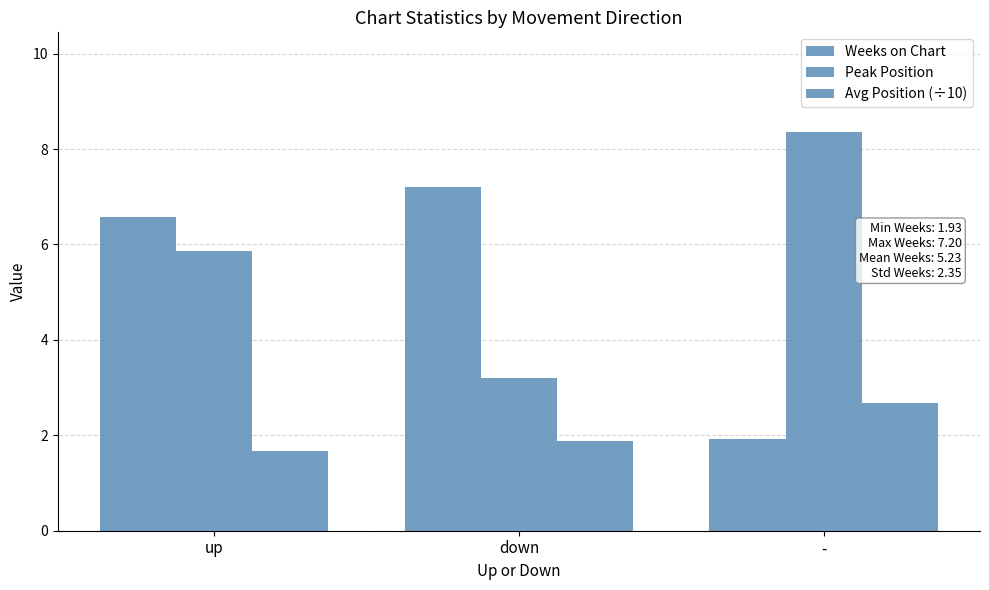

How many series are shown in this chart?

3